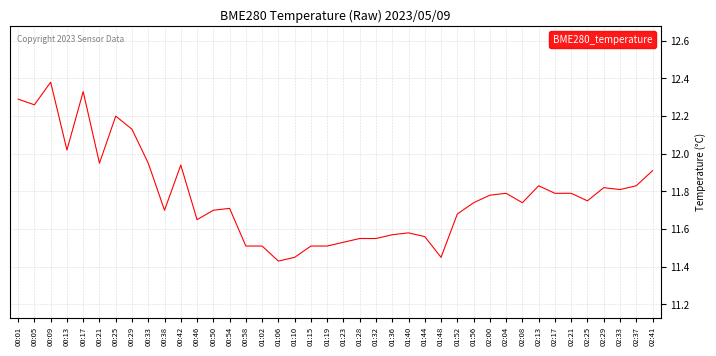

How many lines are shown in the chart?

1